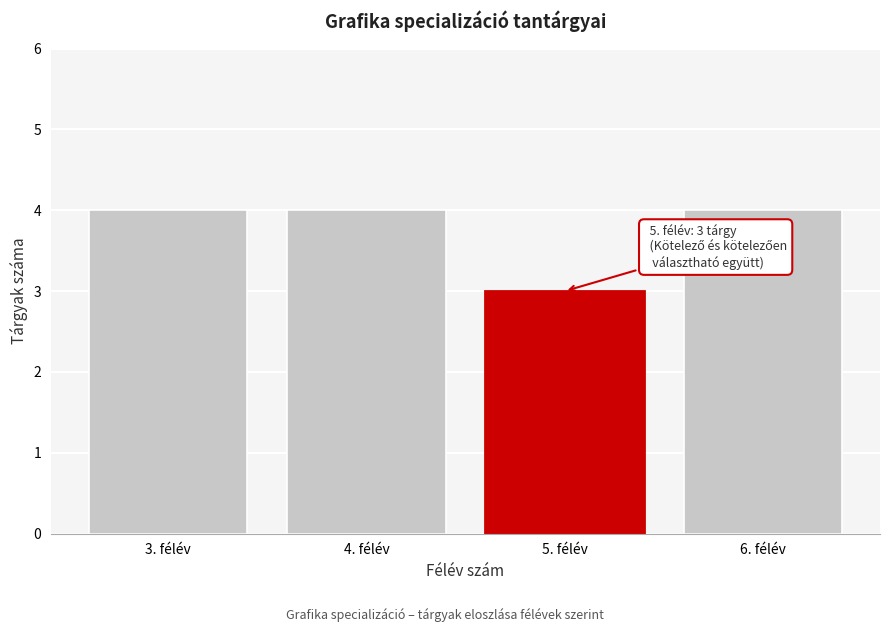

Reading right to left, what are all the values shown in this chart?

4	3	4	4